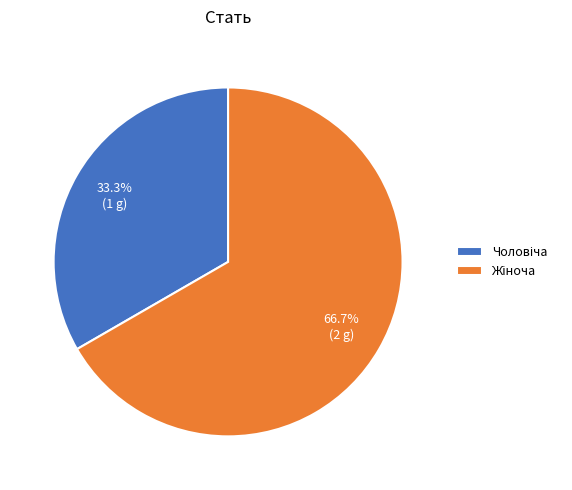

Does any single category account for the majority?

Yes